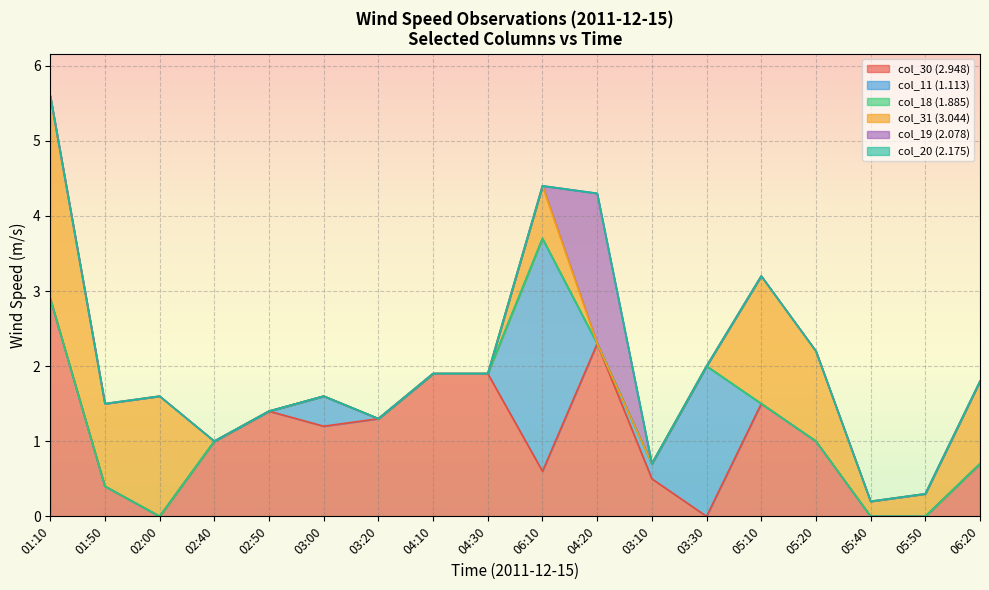

Is it true that 2.078 equals 0.0 at 03:30?

True